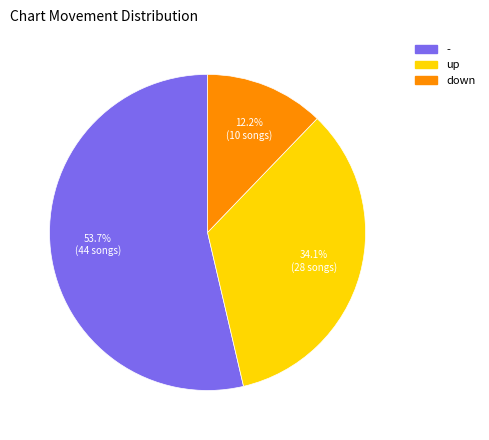

What percentage is NOT represented by -?

46.3%